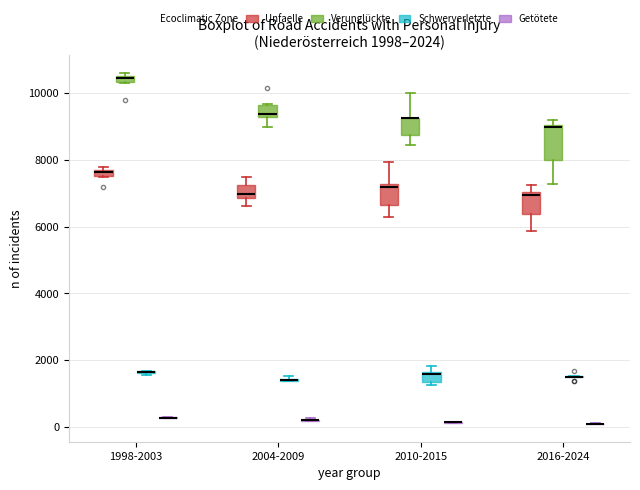

Which box is the tallest, from its lower edge to its upper edge?

2016-2024 (Verunglückte)